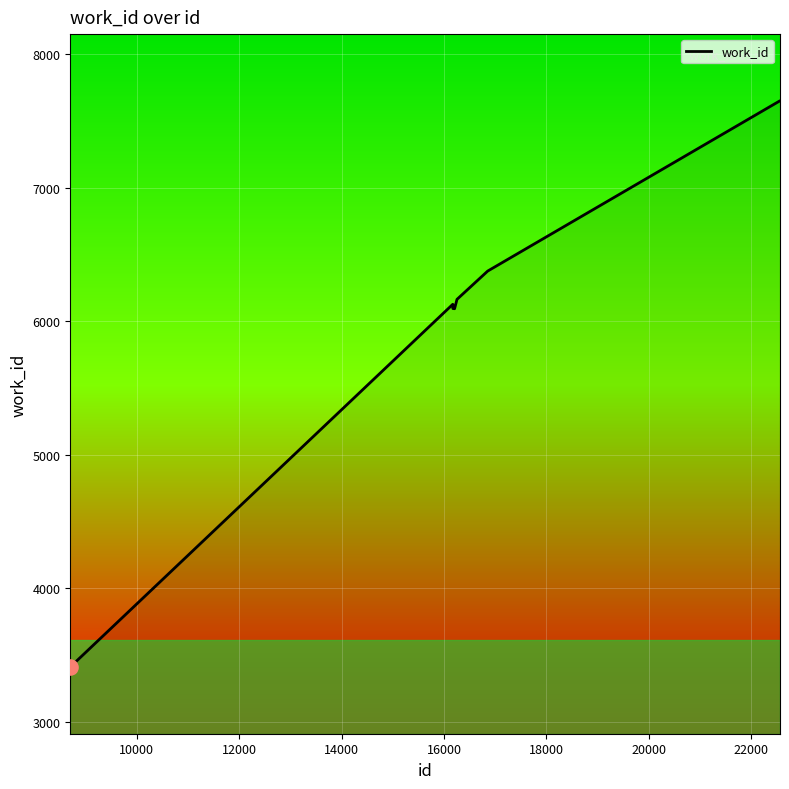

What is the difference between the maximum and minimum values?

4241